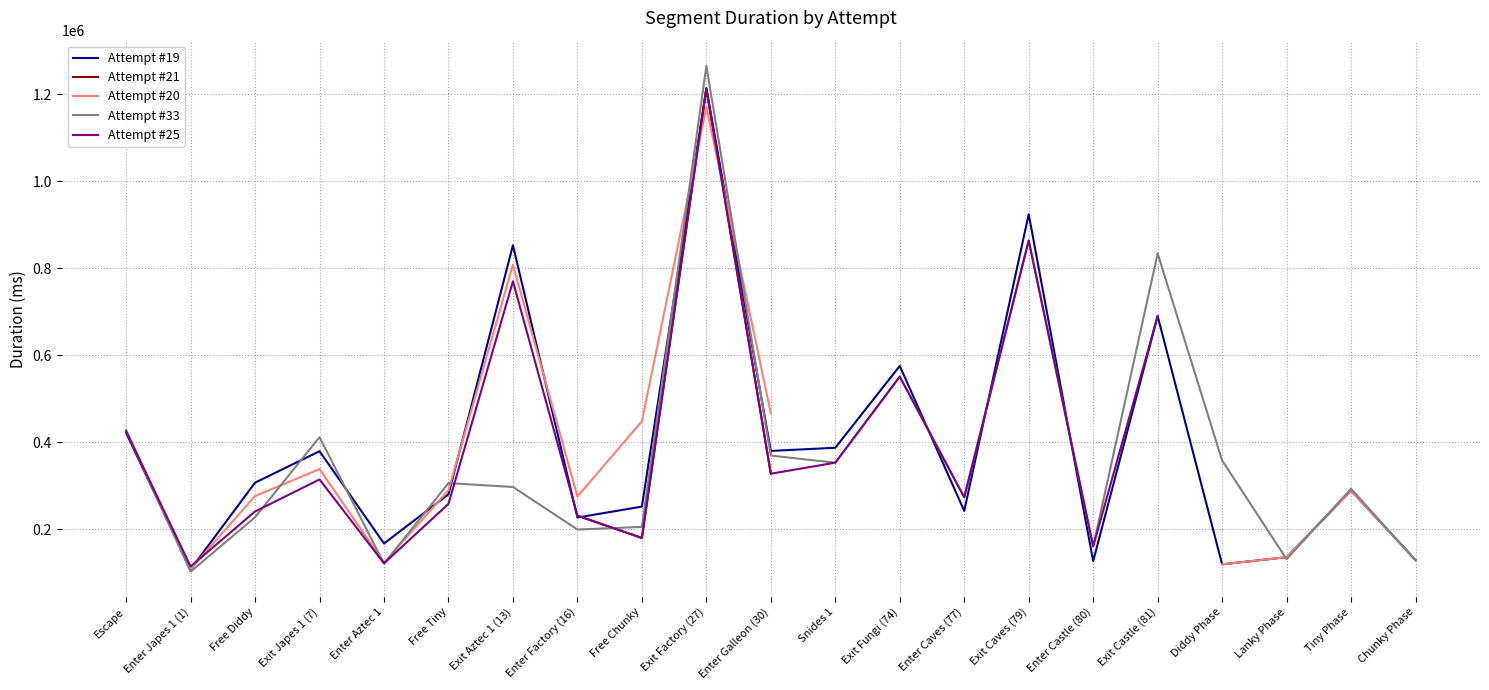

What is the label of the 8th point from the right?

Enter Caves (77)